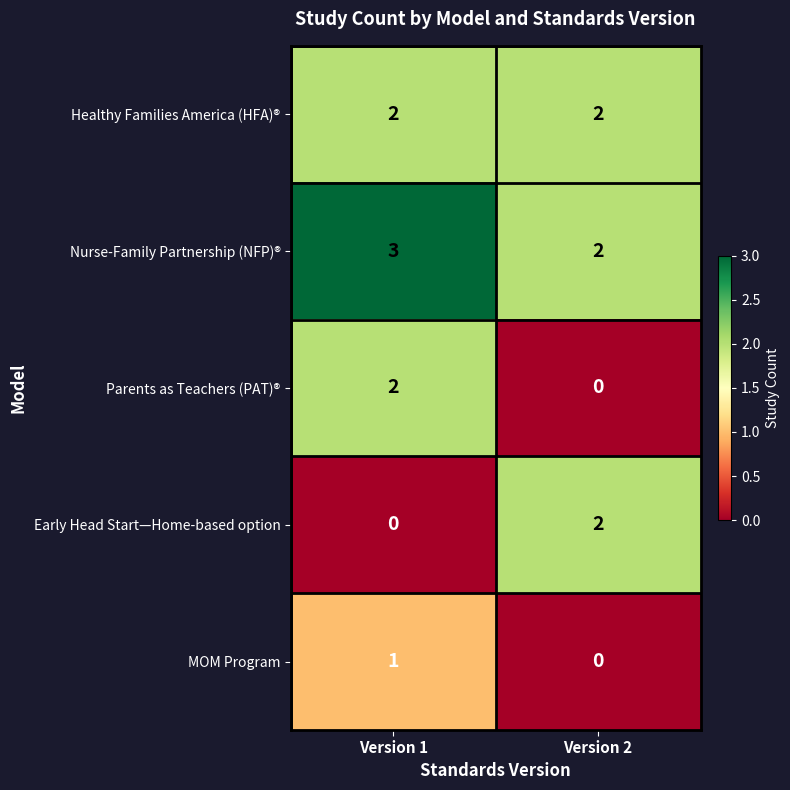

Which category has the highest value across all series?

Version 1